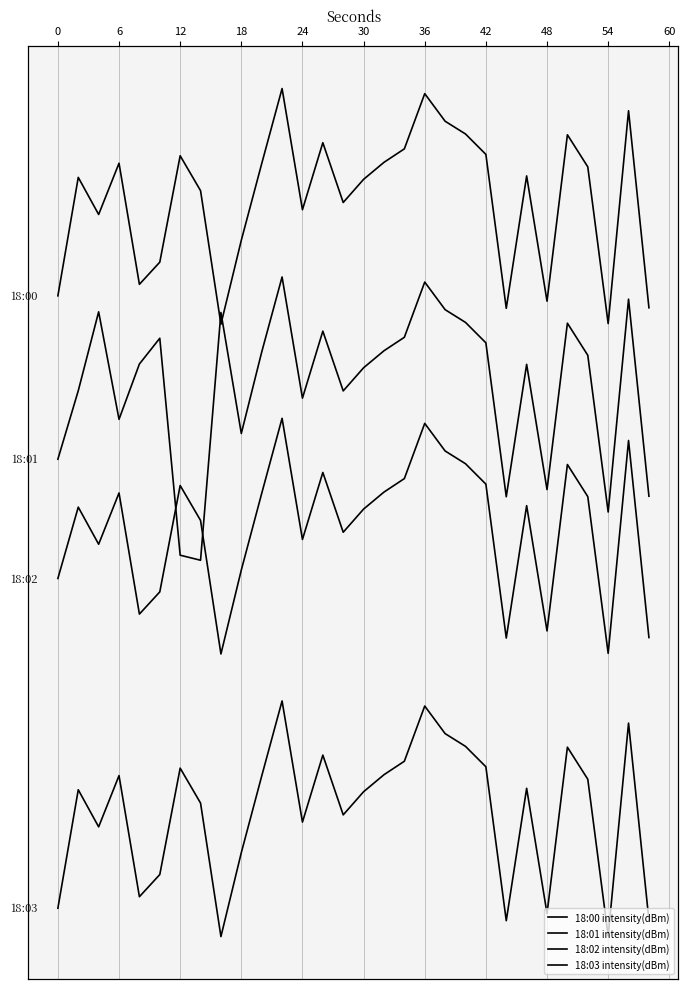

What is the value of the 18:01 intensity(dBm) point at the 10th from the left?

-125.6